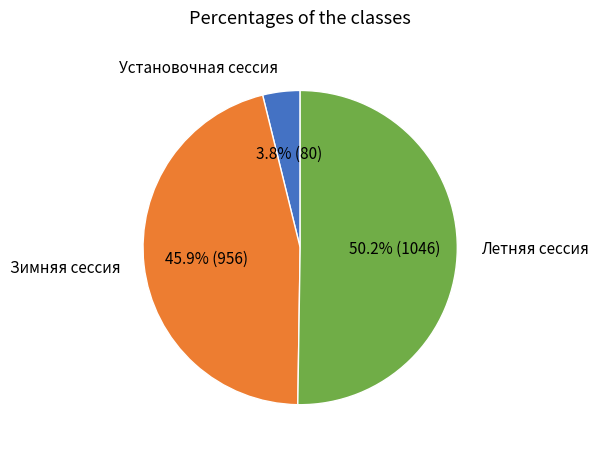

What percentage do Летняя сессия and Зимняя сессия together represent?

96.2%